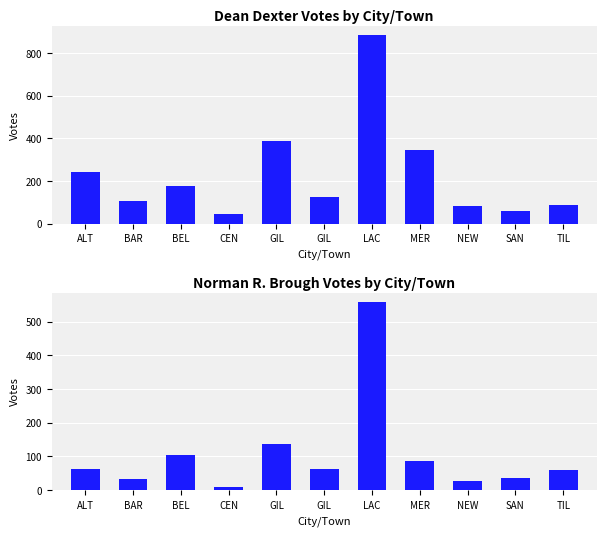

How many data points in Norman R. Brough are less than 62?

5